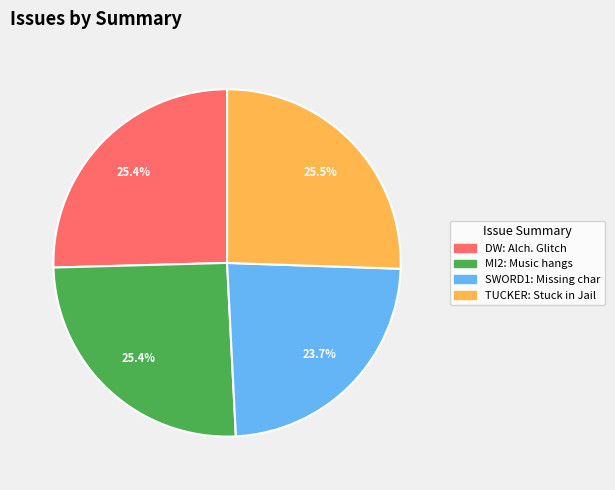

Does any single category account for the majority?

No